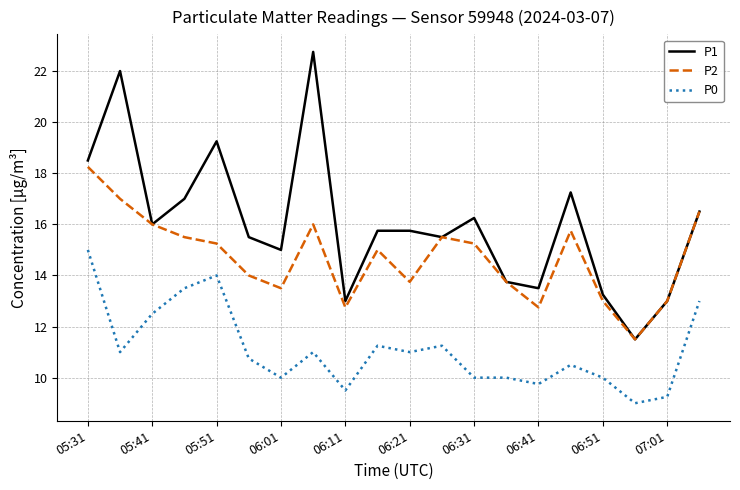

Which series has the widest spread of values?

P1